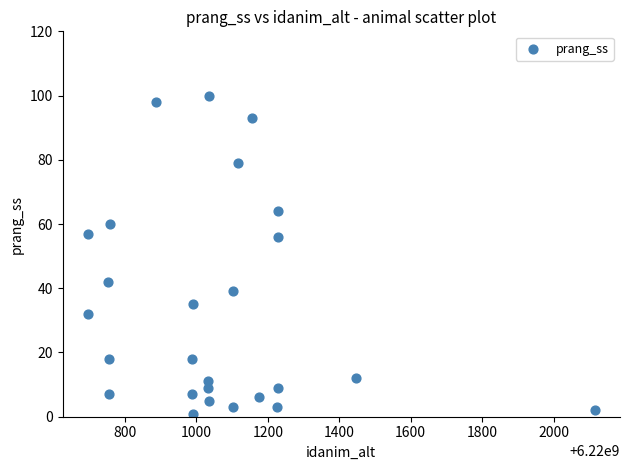

What is the range of Y values (max minus min)?

99